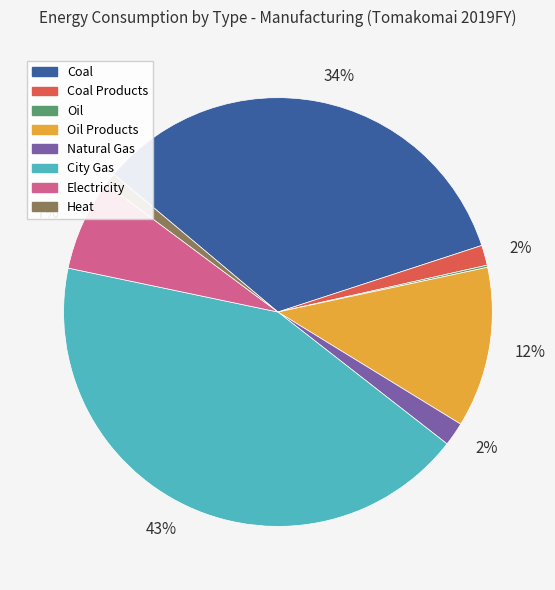

To the nearest percent, what is the average slice percentage?

12%